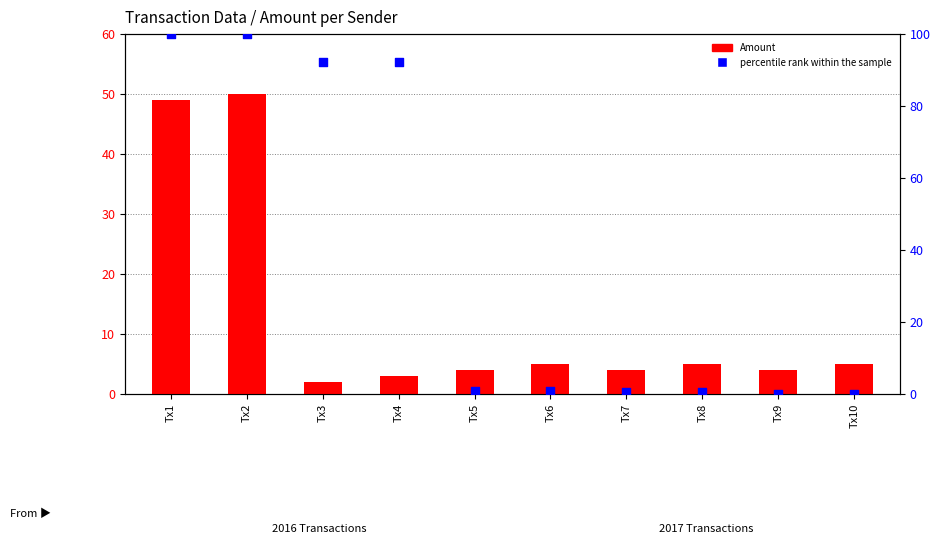

Which series has the widest spread of Y values?

percentile rank within the sample